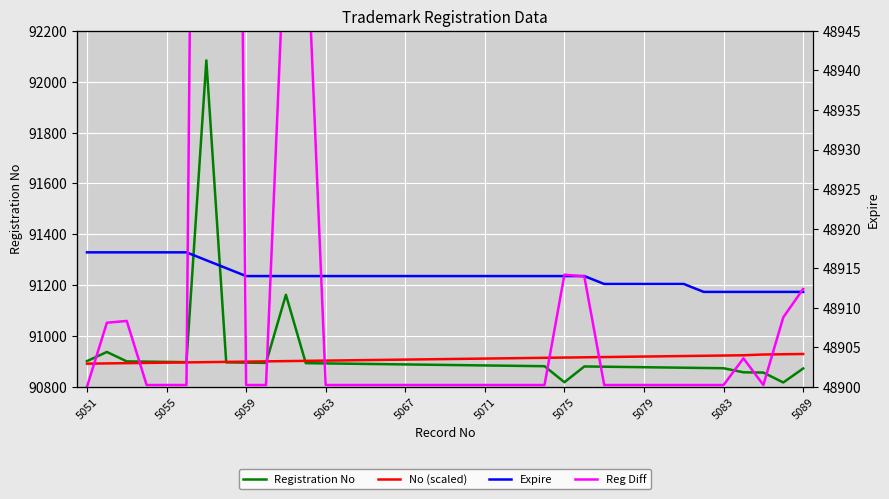

What position from the left is 5089?

37